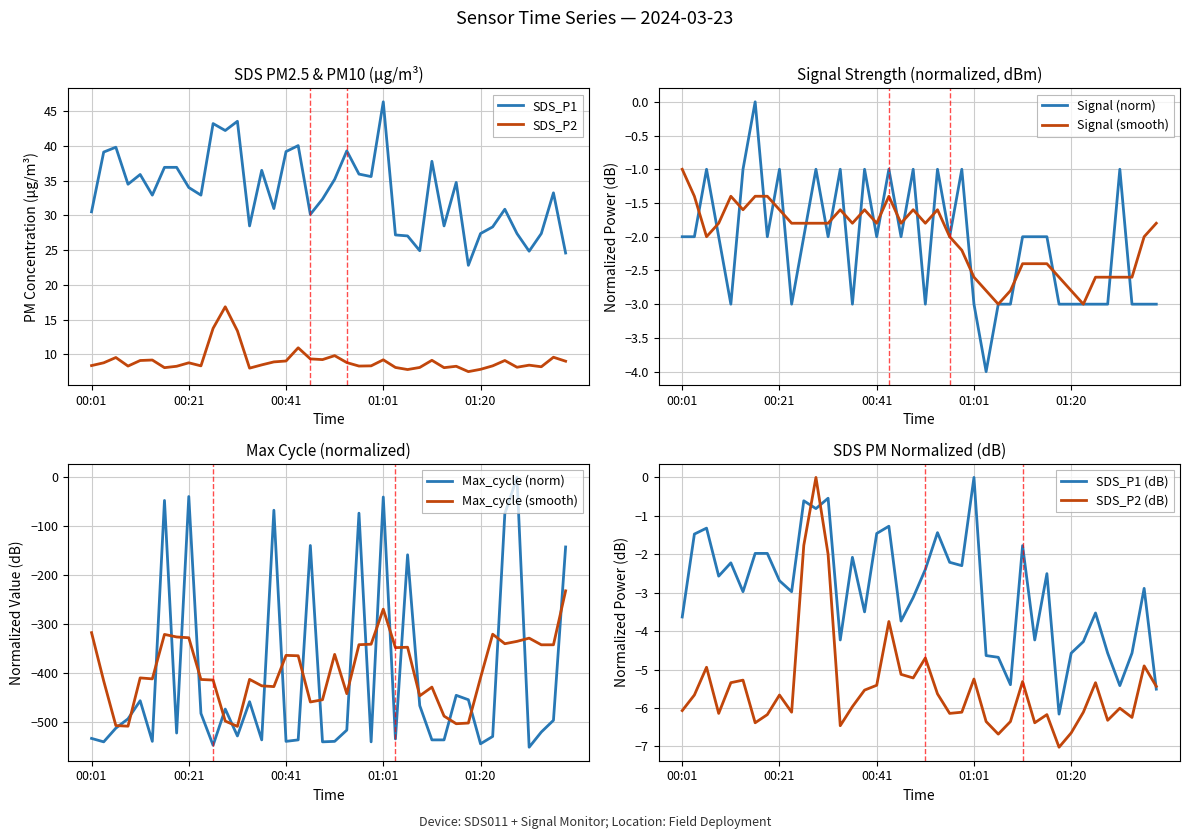

Which series has the widest spread of values?

Max_cycle